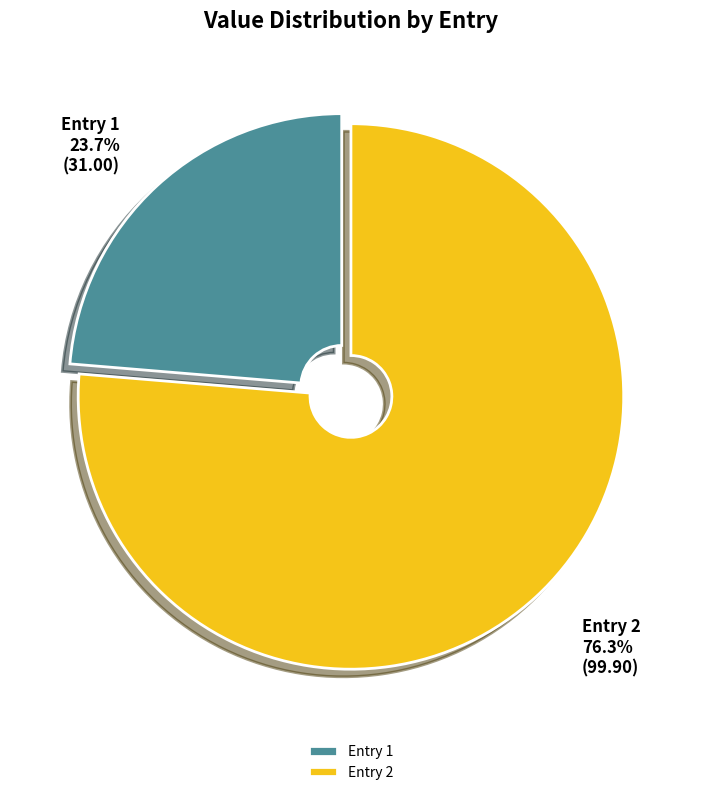

What is the majority slice?

Entry 2